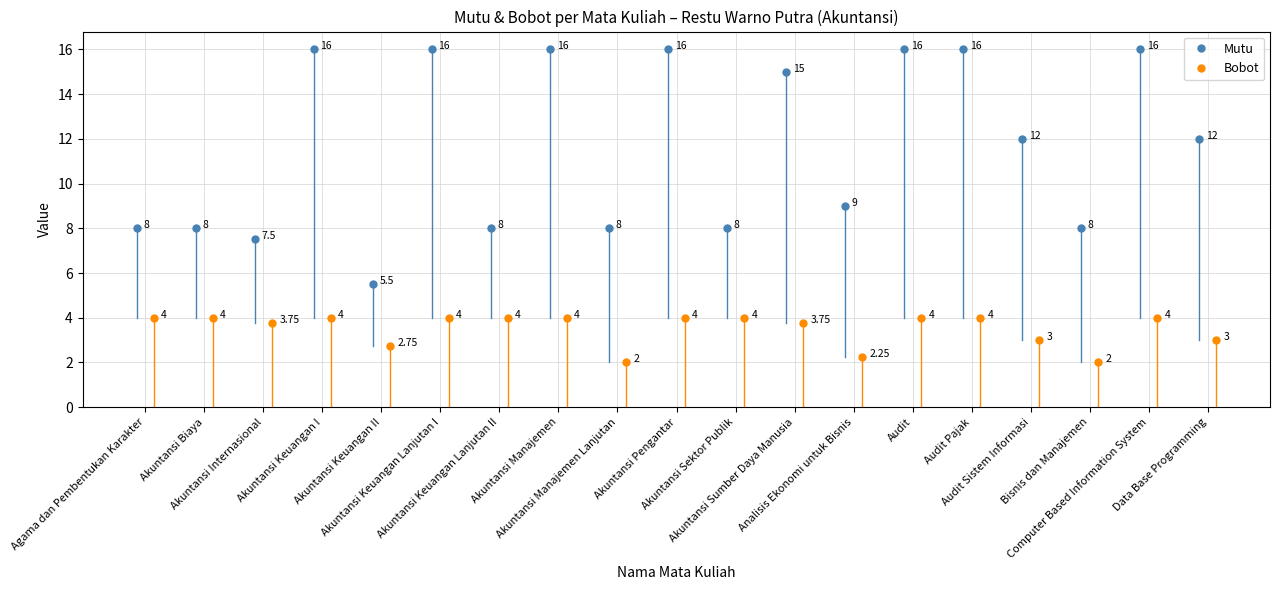

What is the maximum value shown in the chart?

16.0